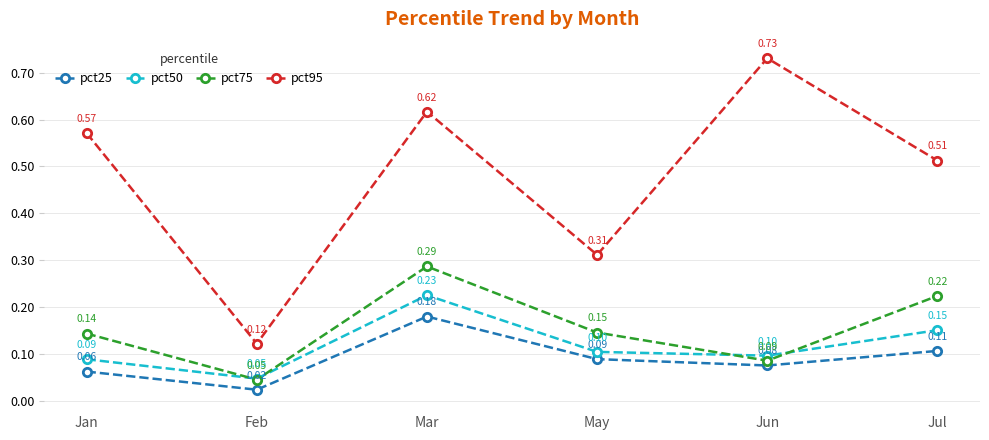

True or false: pct25 and pct95 intersect in this chart.

False